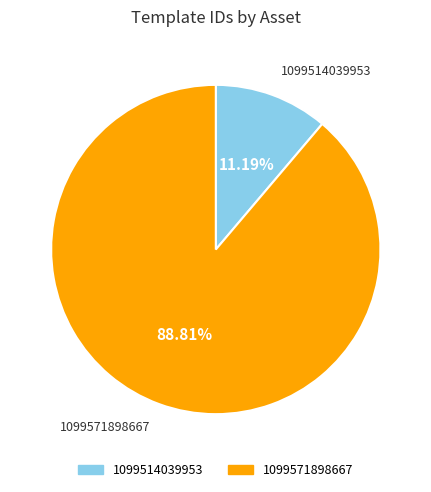

Does any single category account for the majority?

Yes